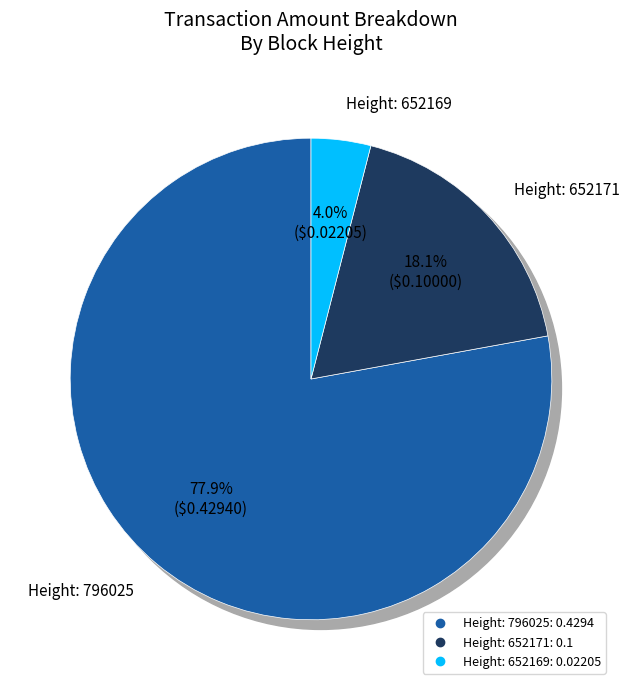

To the nearest percent, what portion does 796025 represent?

78%